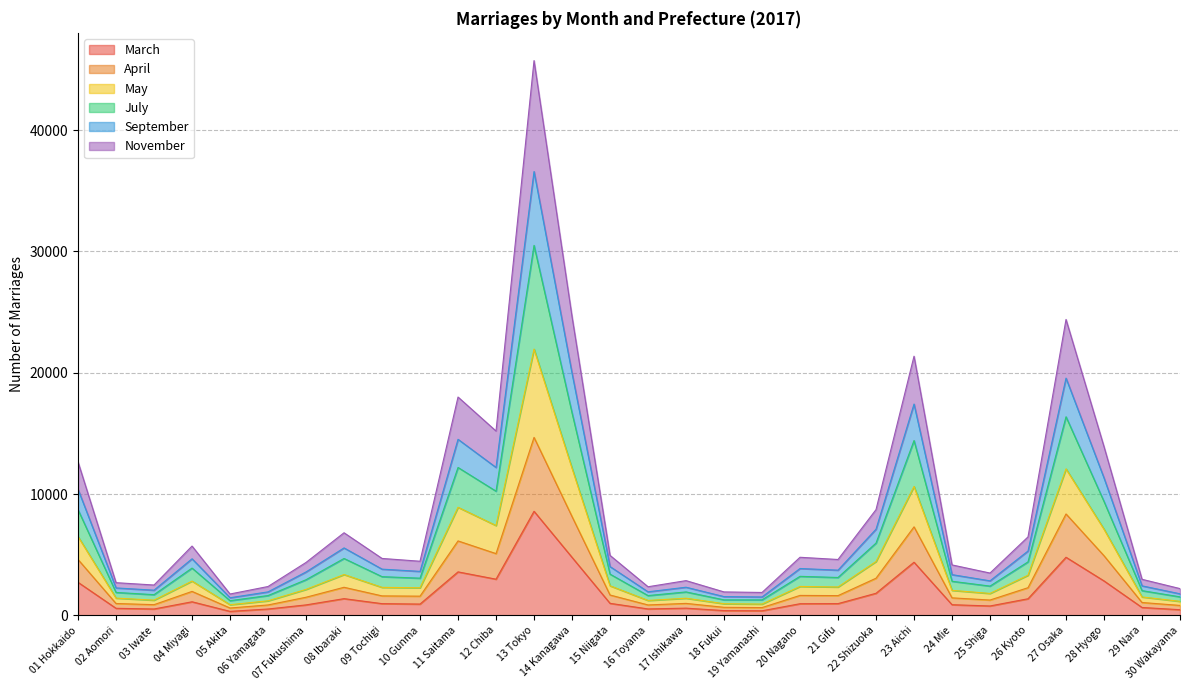

Which series changed the most between 17 Ishikawa and 25 Shiga?

May